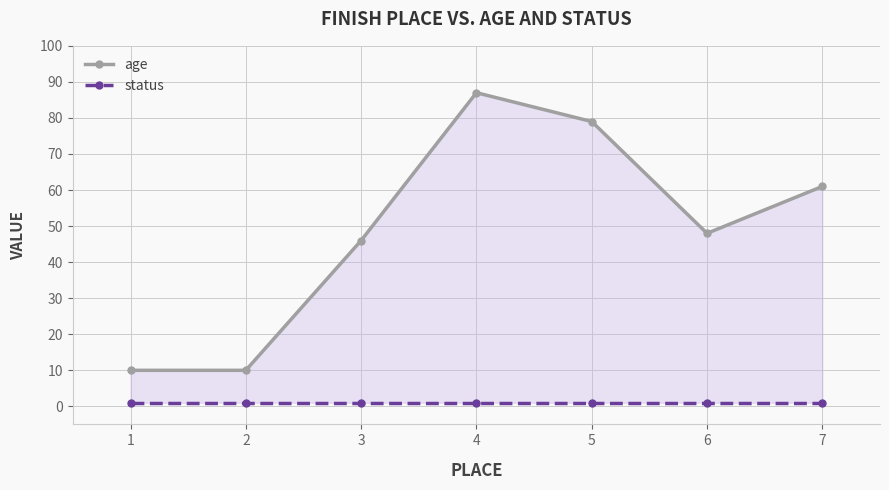

What is the greatest value displayed?

87